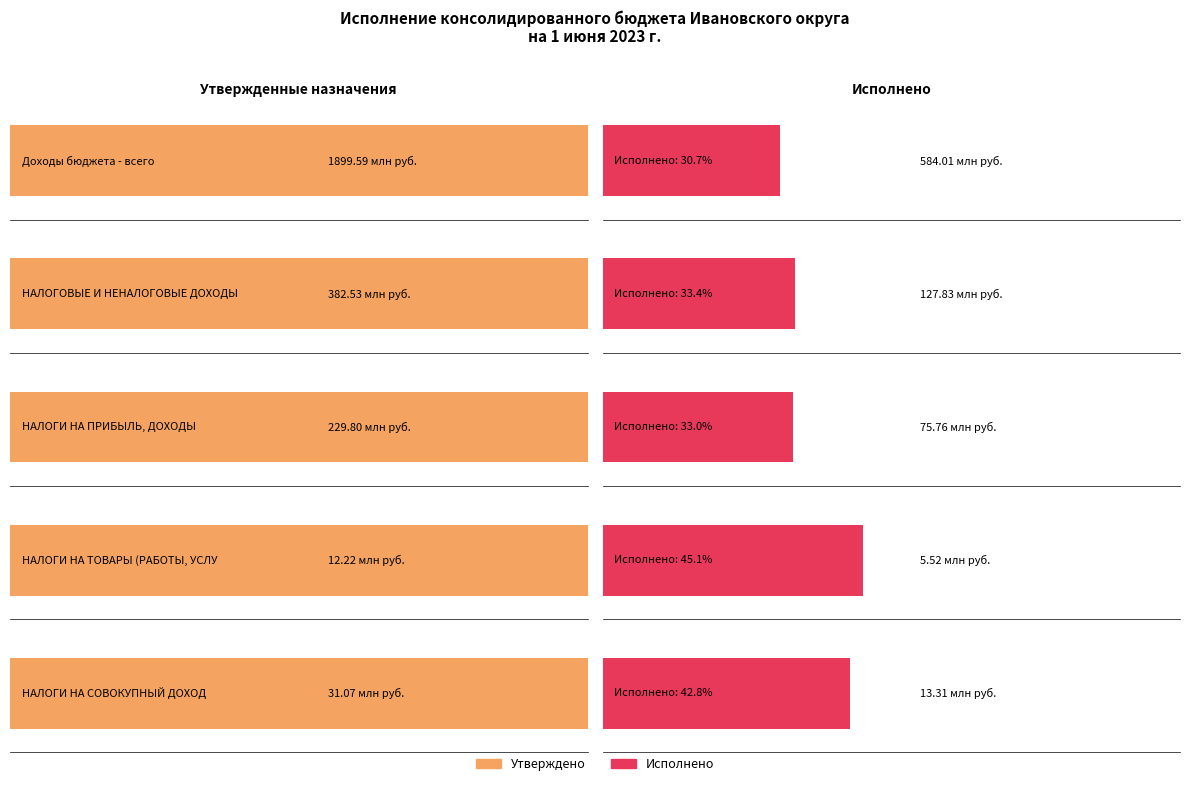

The Исполнено series shows 584009664.8 at Доходы бюджета - всего. True or false?

True